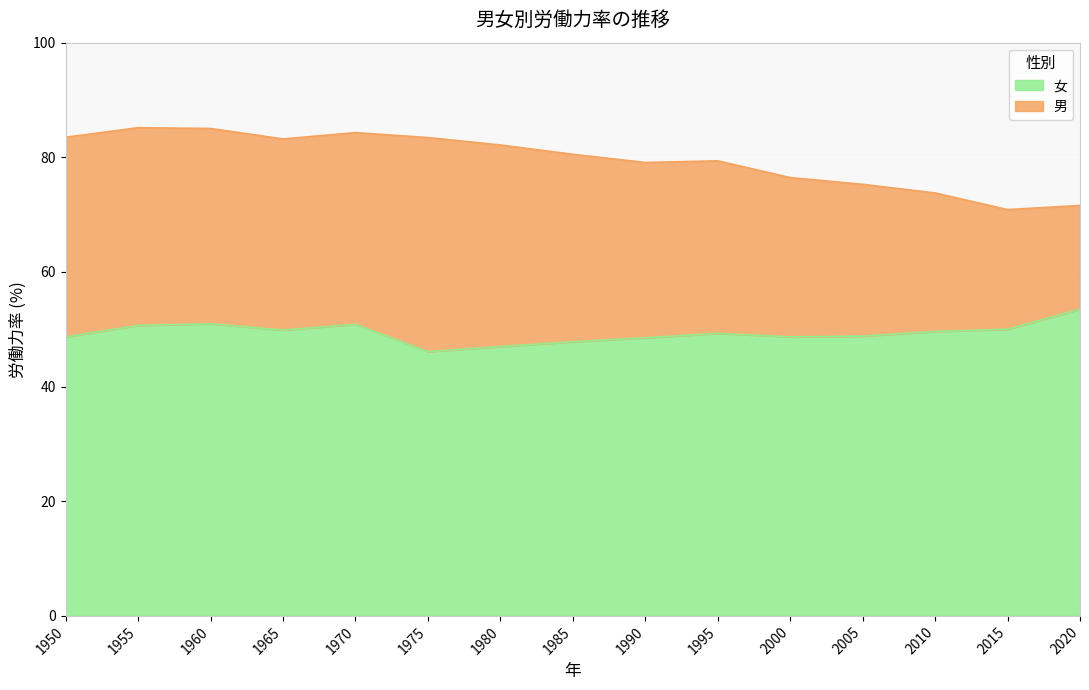

Which series changed the most between 1995 and 2005?

男